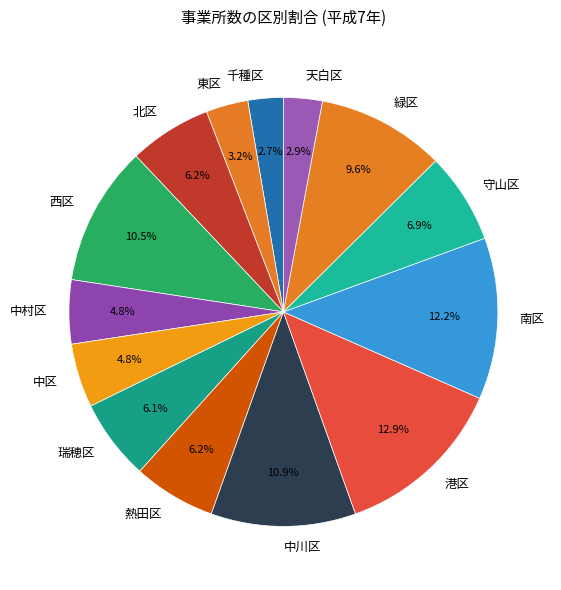

Is it true that 瑞穂区 is 1% of the pie?

False